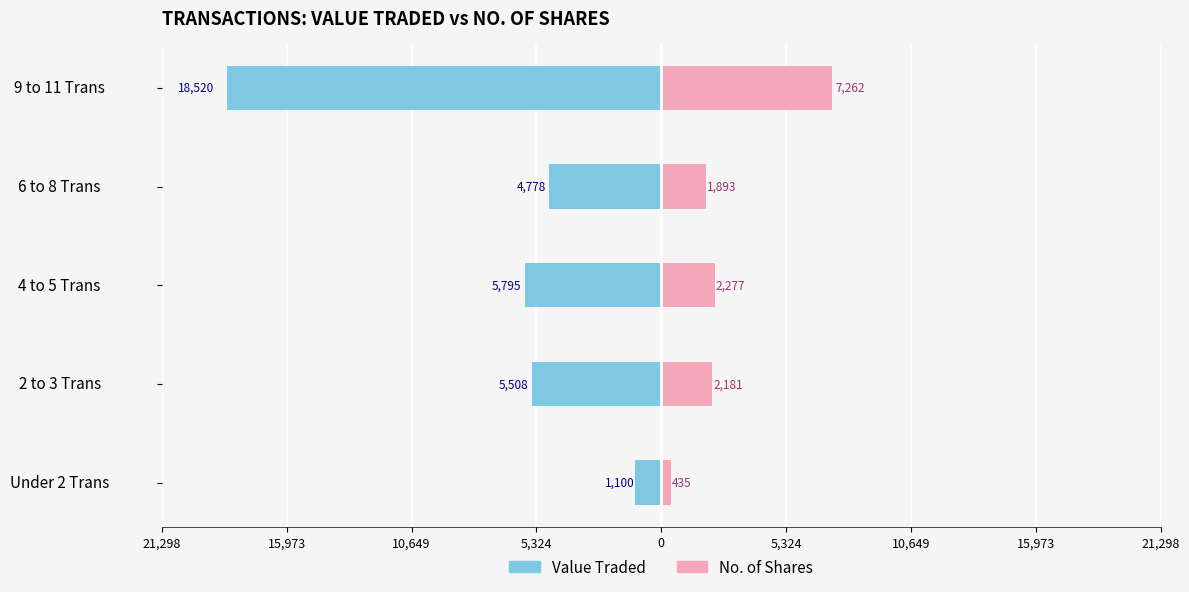

What is the total value across all series at 9 to 11 Trans?

-11258